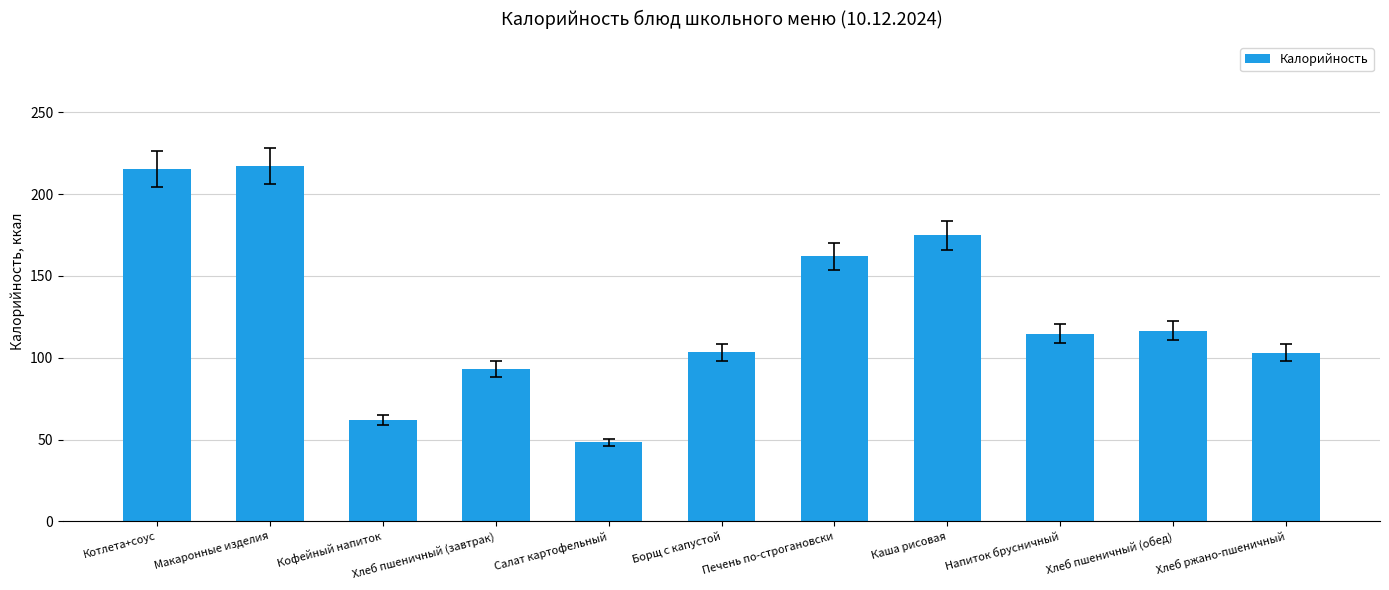

What is the ratio of the value at Кофейный напиток to the value at Салат картофельный?

1.3